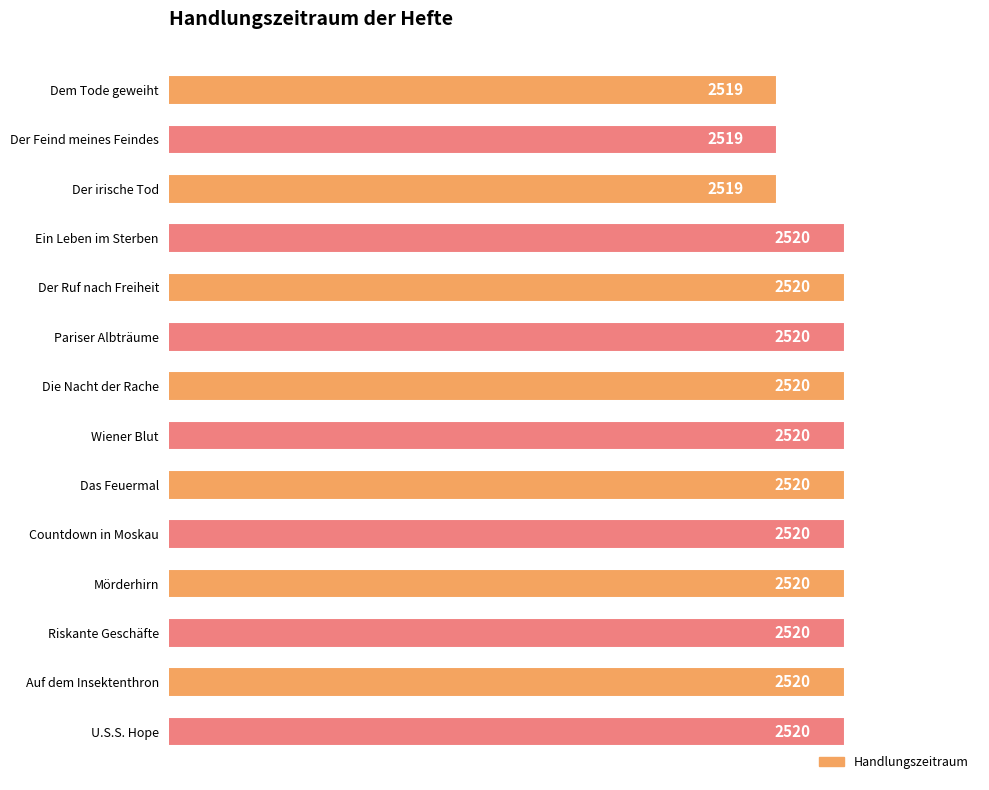

What is the label of the 14th bar from the bottom?

Dem Tode geweiht